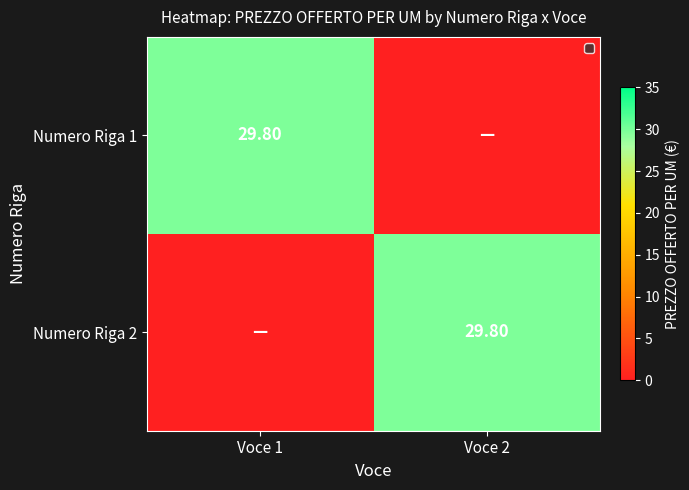

Which series has the widest spread of values?

Numero Riga 1